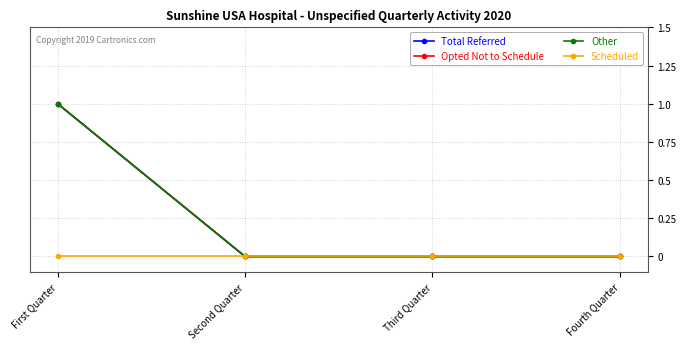

At which label does Total Referred reach its peak?

First Quarter